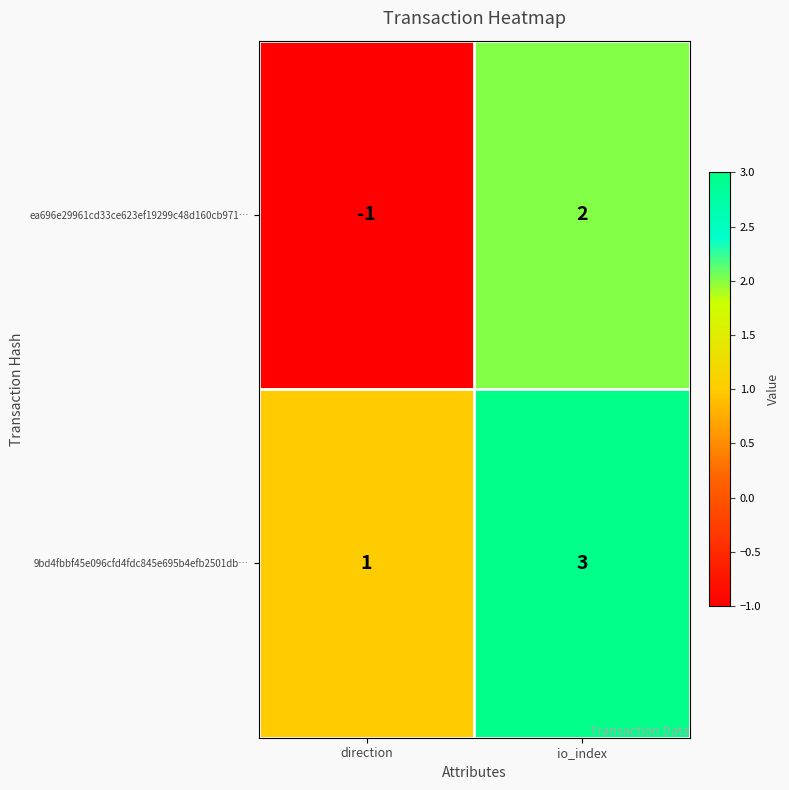

Where is ea696e29961cd33ce623ef19299c48d160cb971… nearest to the value 0?

direction